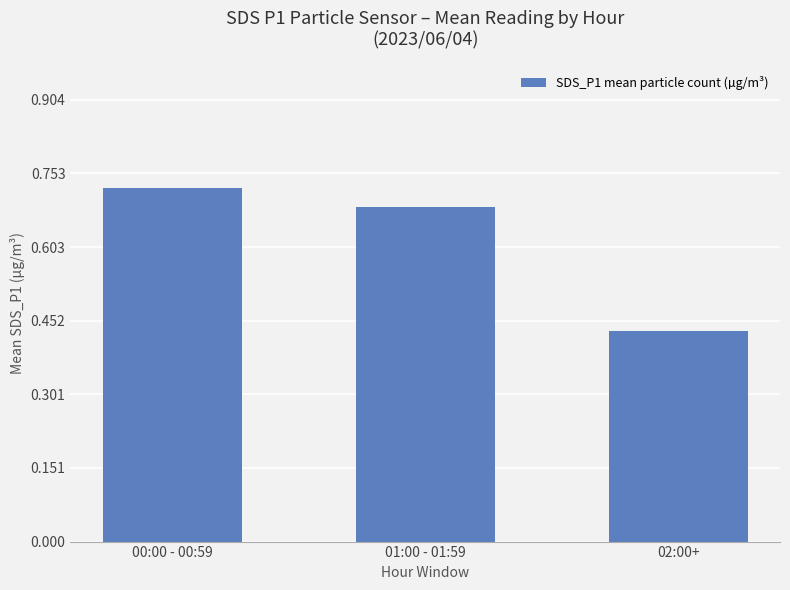

True or false: the data shows 0.7 at 02:00+.

False